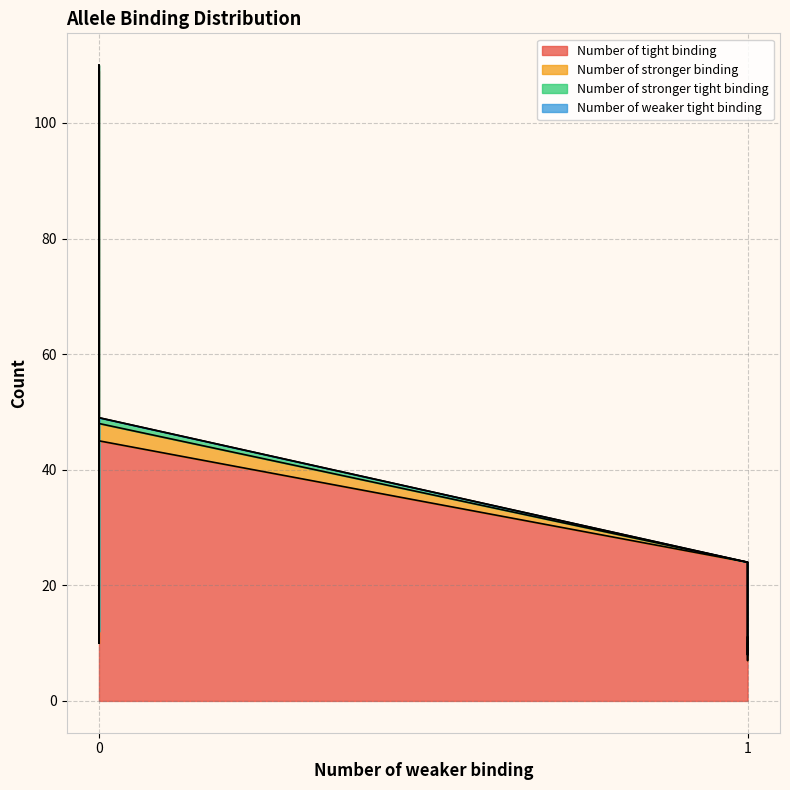

True or false: Number of tight binding and Number of weaker tight binding cross at least once.

False